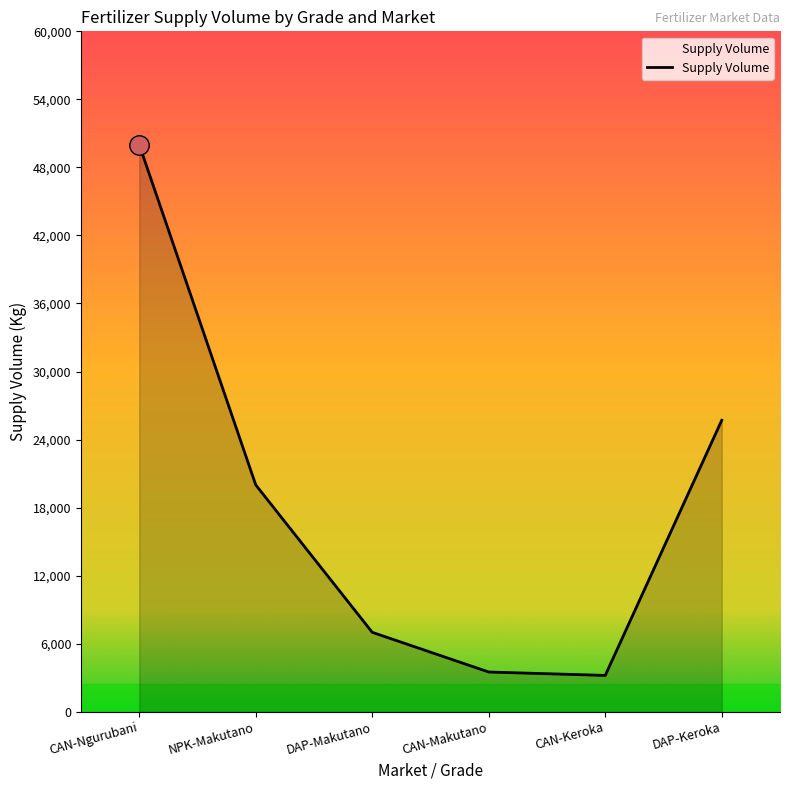

Where is the first local minimum?

CAN-Keroka